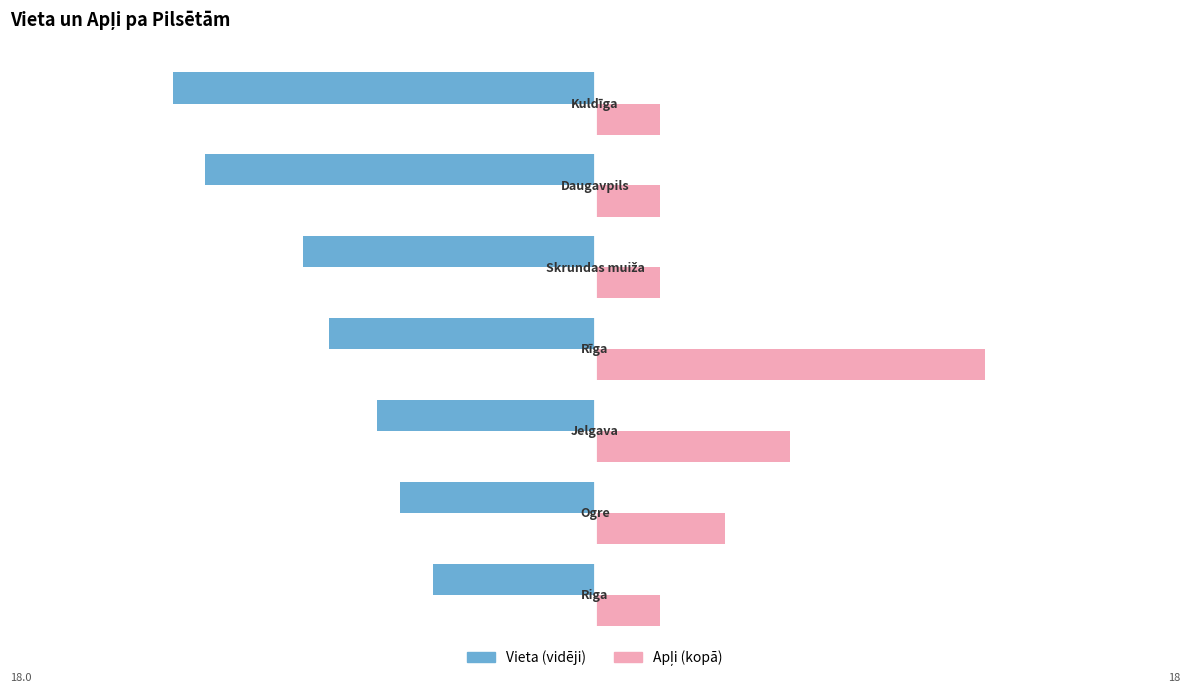

What is the minimum value shown in the chart?

-13.0